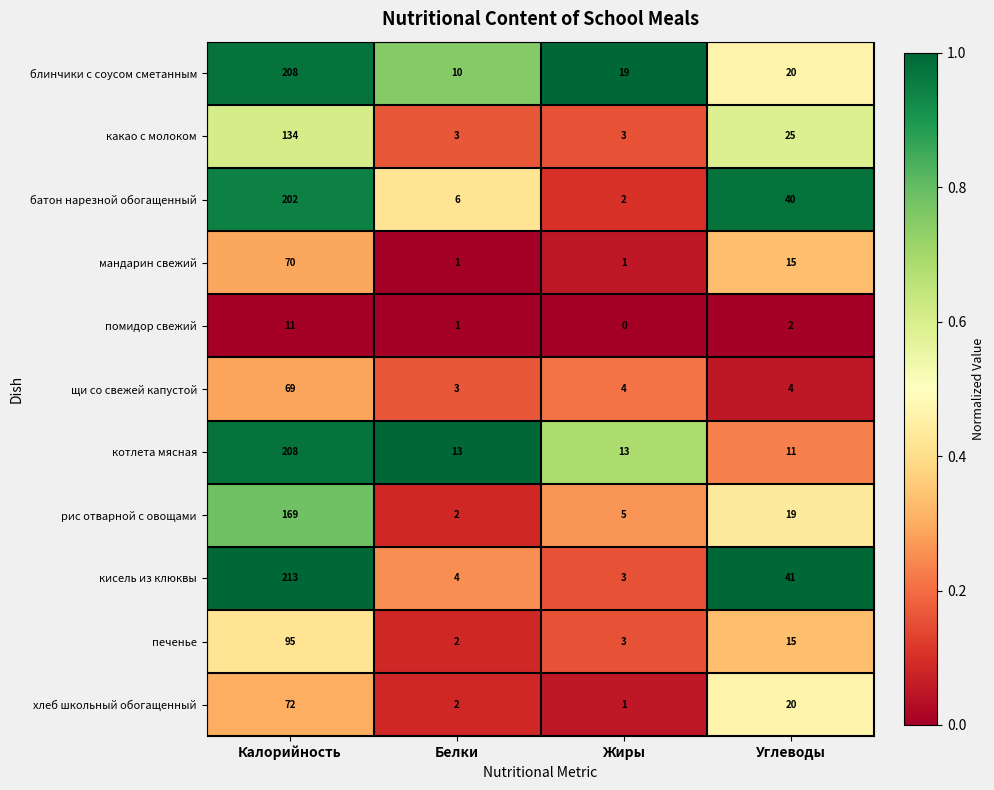

List the labels in order of кисель из клюквы value, largest first.

Калорийность, Углеводы, Белки, Жиры